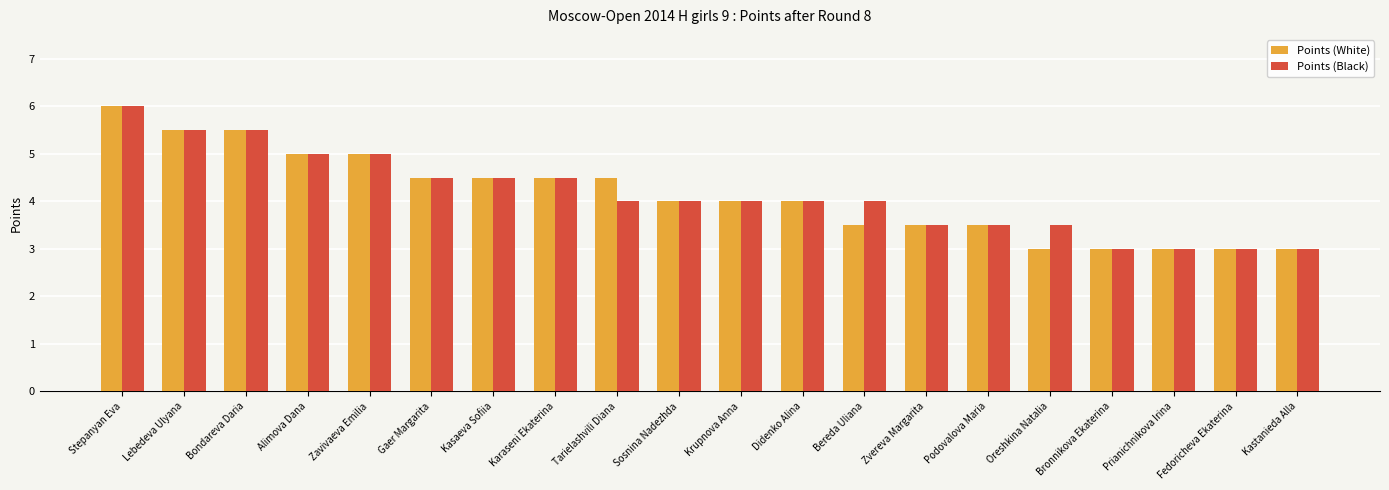

At which category is the sum across all series the highest?

Stepanyan Eva